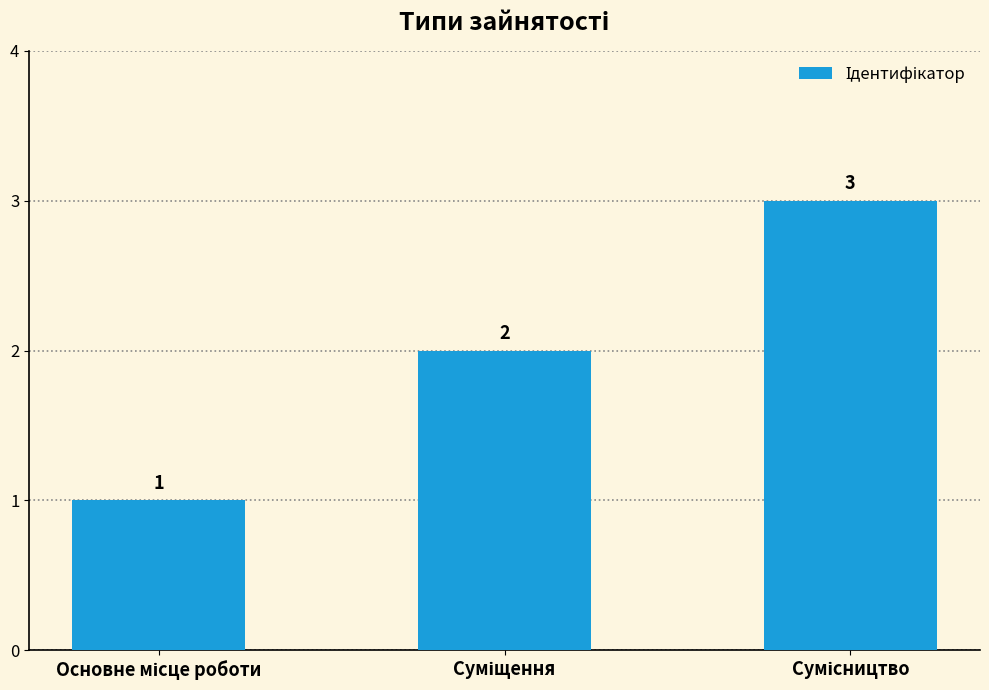

What is the smallest value displayed?

1